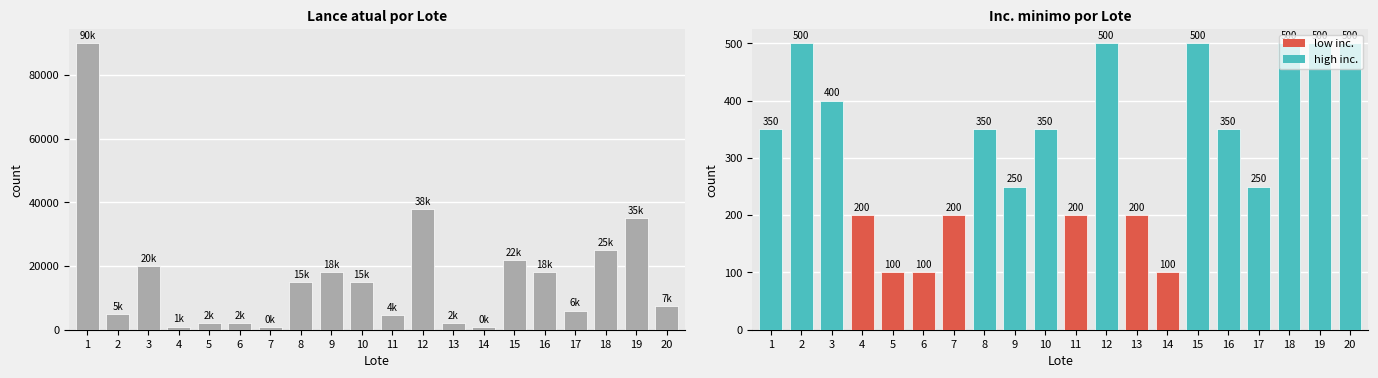

At which label does the data first exceed 15000?

1